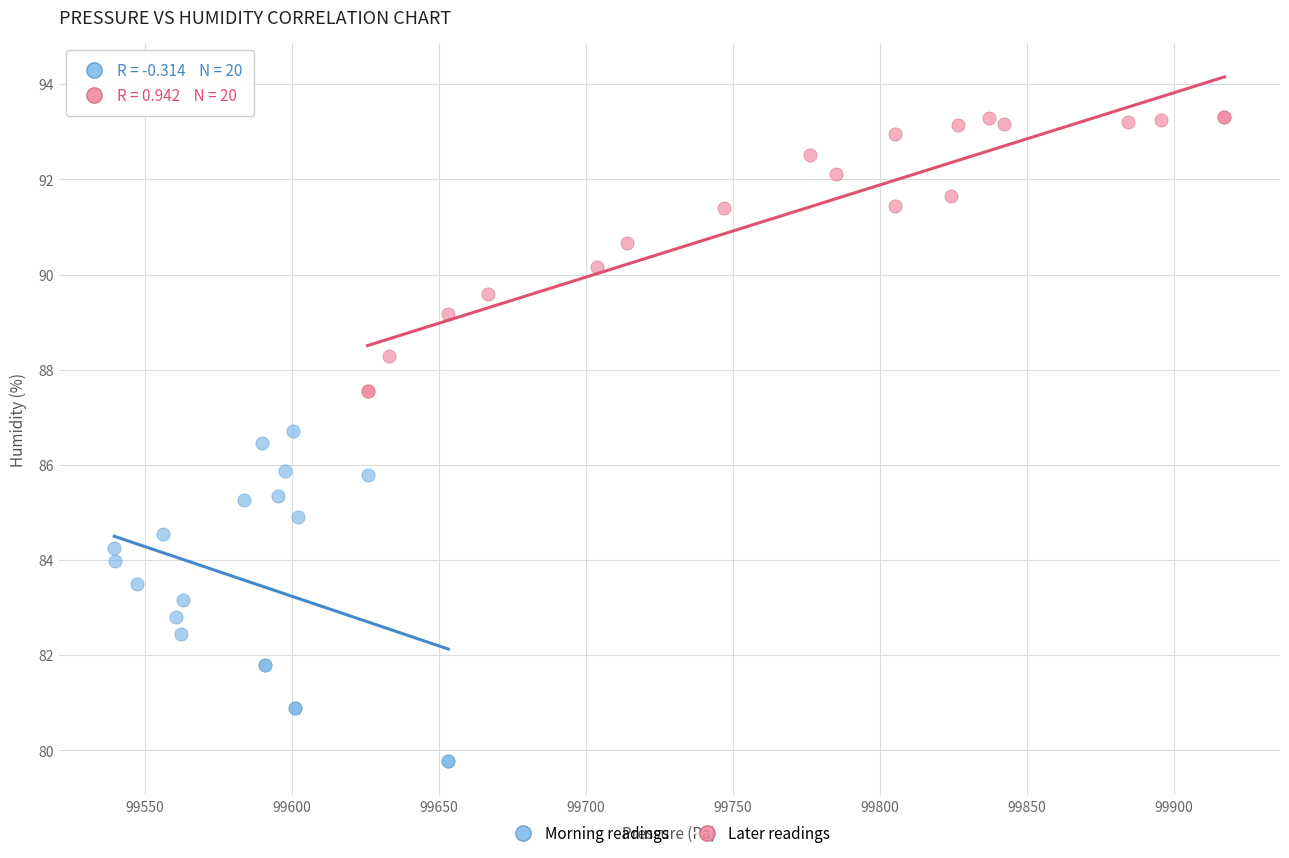

Which series reaches the maximum Y coordinate?

Later readings